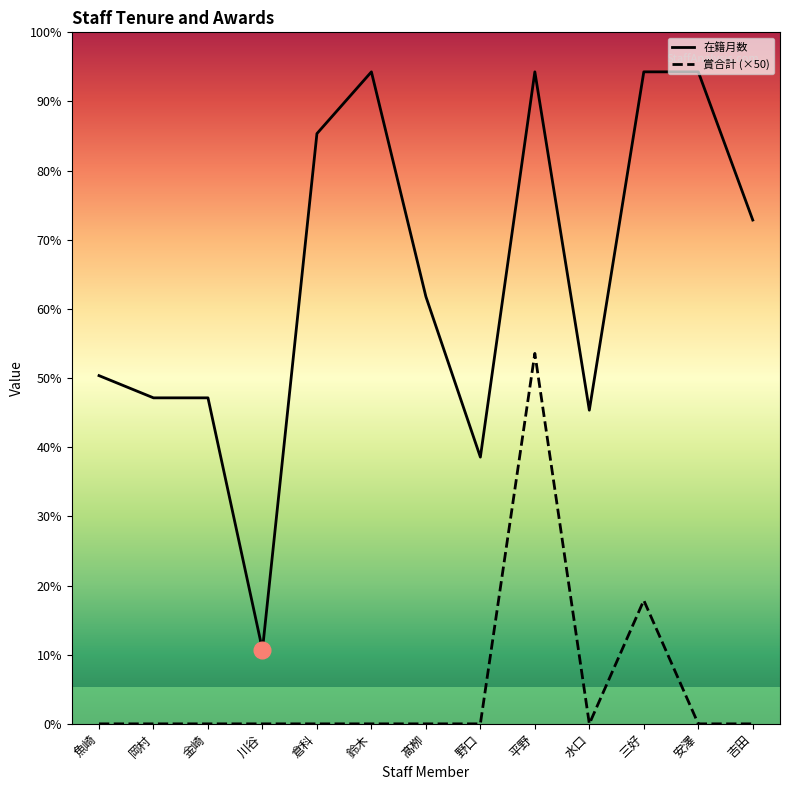

The value of 在籍月数 at 金崎 is 132. True or false?

True